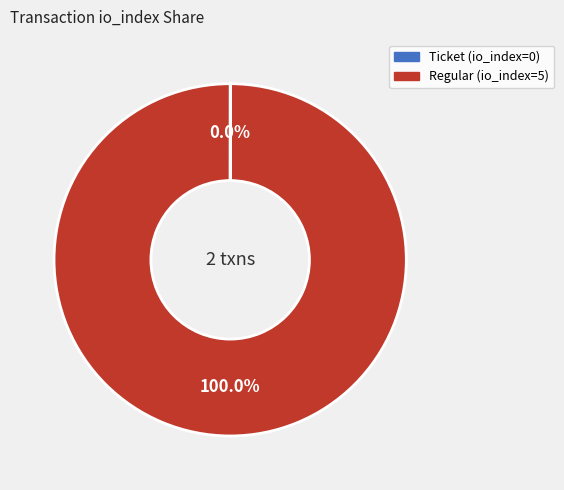

What percentage is the Regular (io_index=5) slice, to the nearest percent?

100%